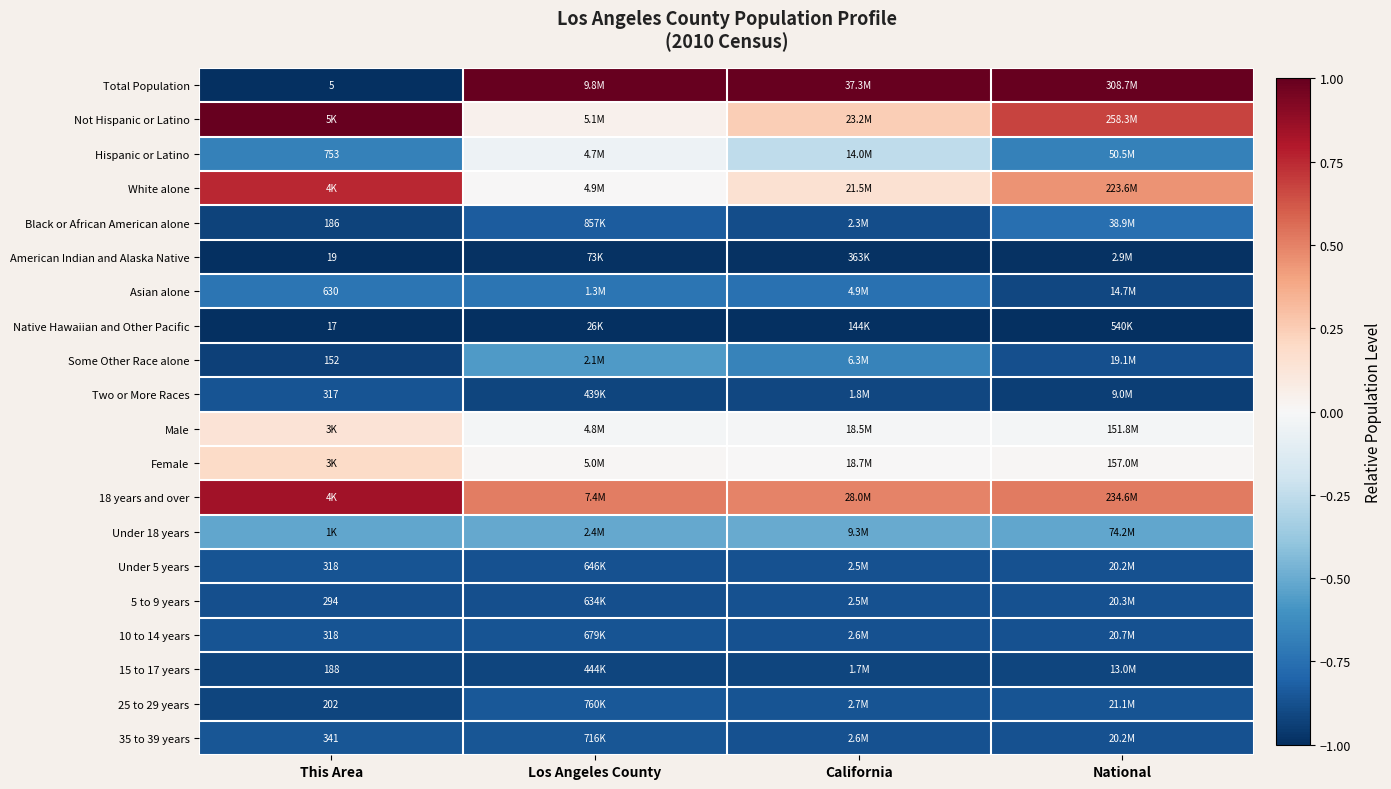

What is the difference between the highest and lowest values at California?

2.0